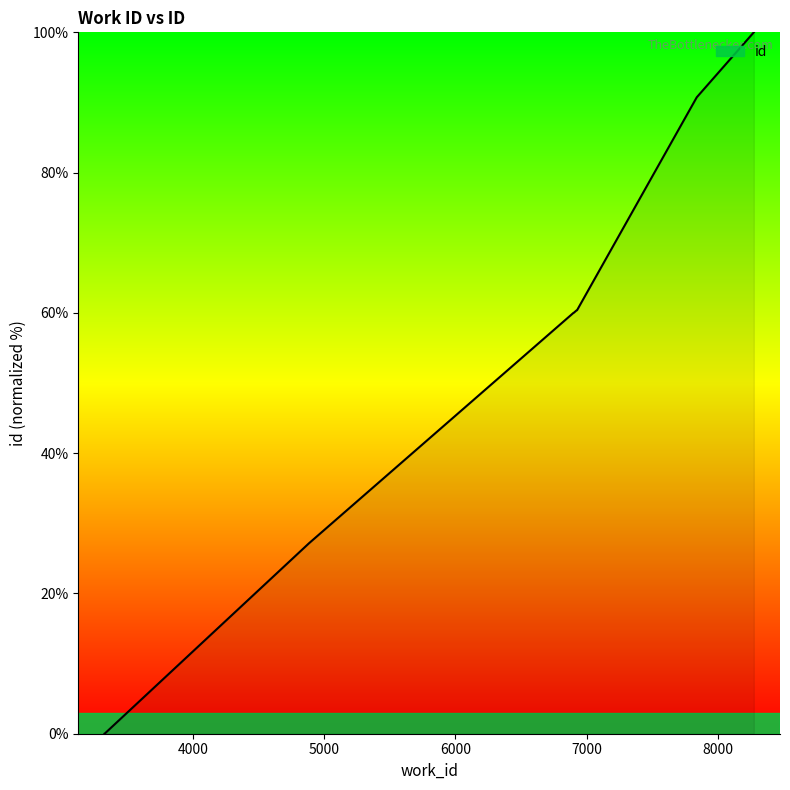

What is the difference between the maximum and minimum values?

100.0